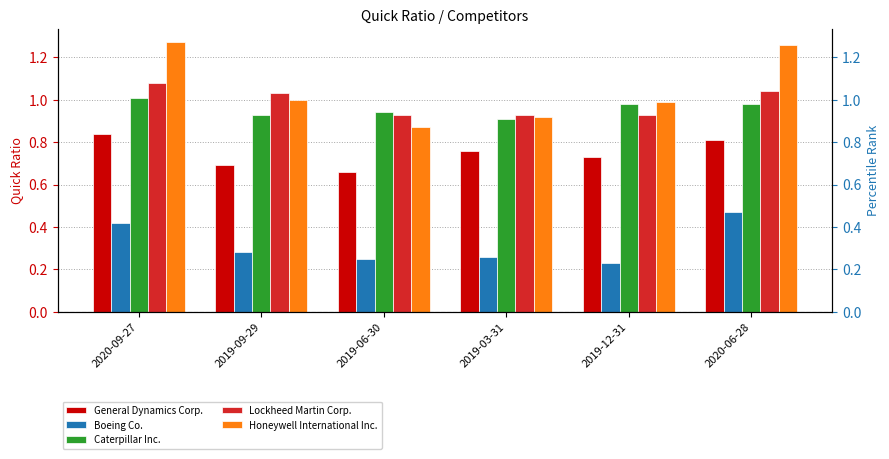

What is the average value of the Caterpillar Inc. series?

1.0